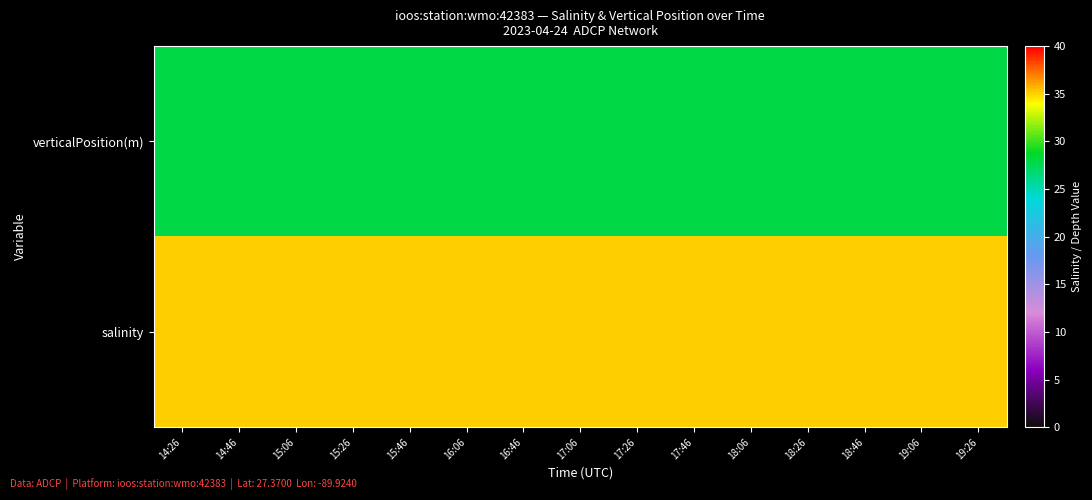

At how many categories does at least one series exceed 30?

15